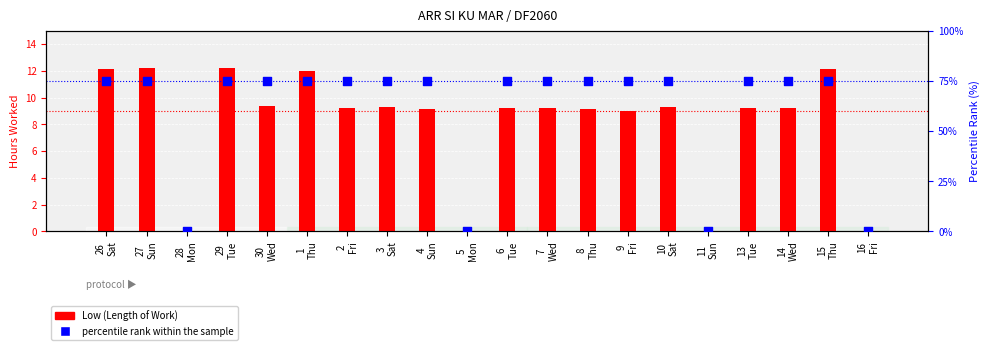

Is the value of percentile rank within the sample at 11
Sun greater than the value of Low (Length of Work) at 13
Tue?

No